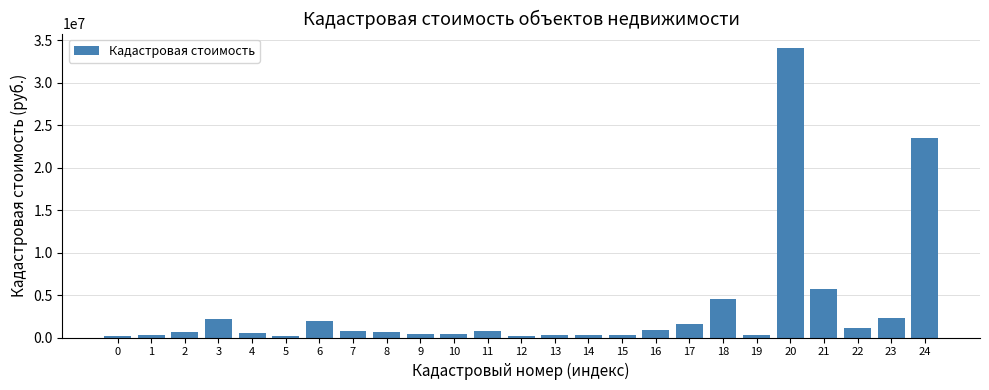

Does the chart contain stacked bars?

No